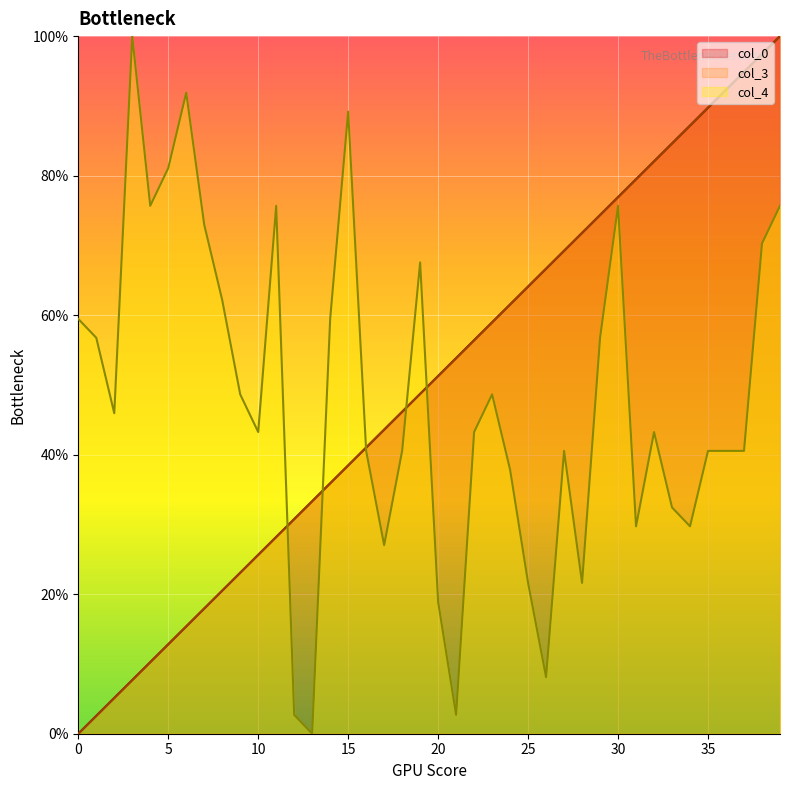

What is the value of the col_3 point at the 38th from the left?

94.9